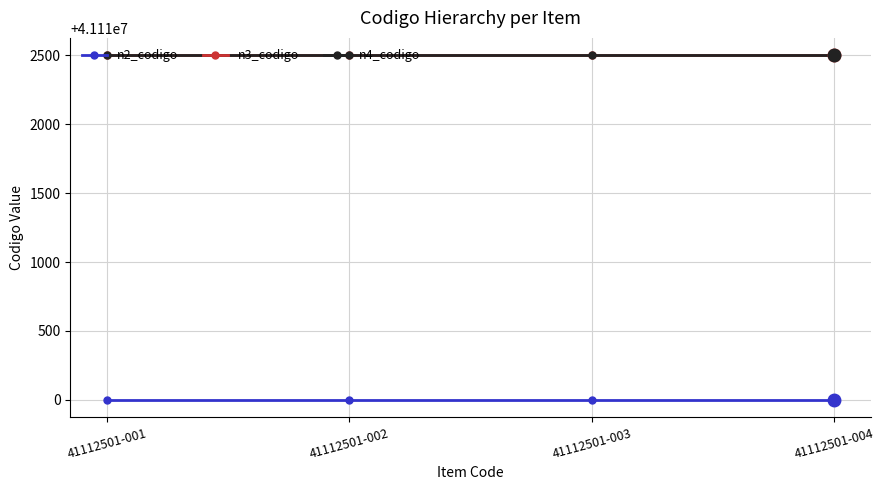

True or false: n2_codigo and n4_codigo cross at least once.

False